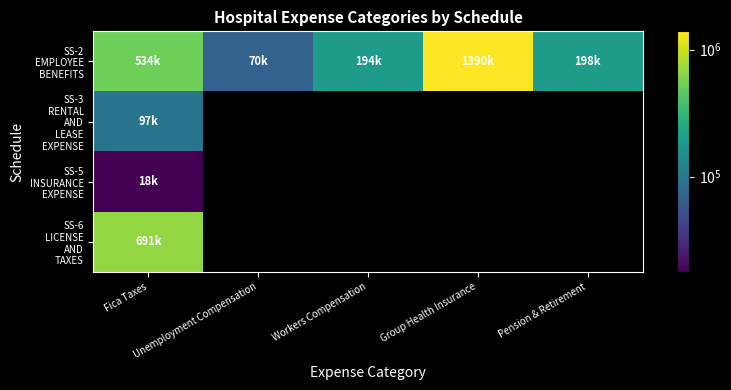

Which has a higher value, Workers Compensation or Pension & Retirement?

Pension & Retirement